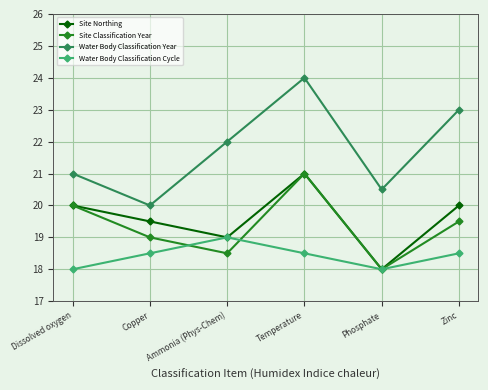

How many data points does each series have?

6